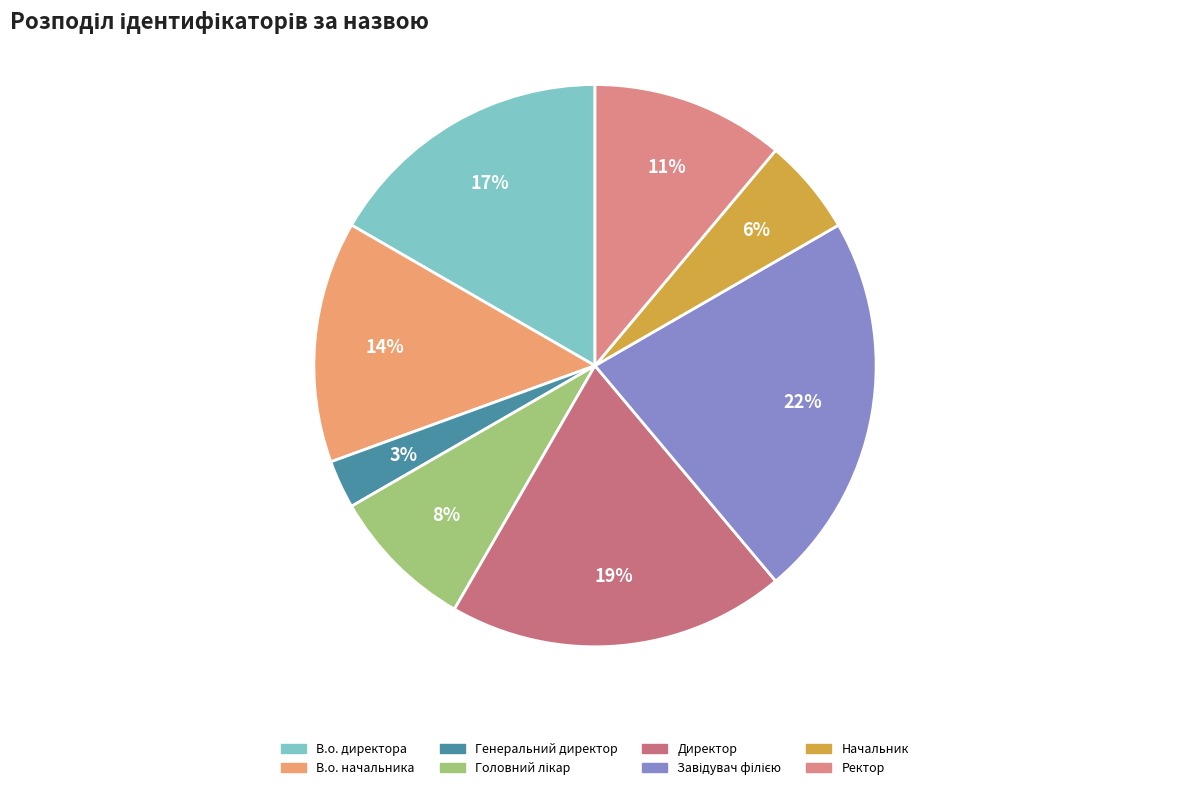

Rank the categories by value from highest to lowest.

Завідувач філією, Директор, В.о. директора, В.о. начальника, Ректор, Головний лікар, Начальник, Генеральний директор